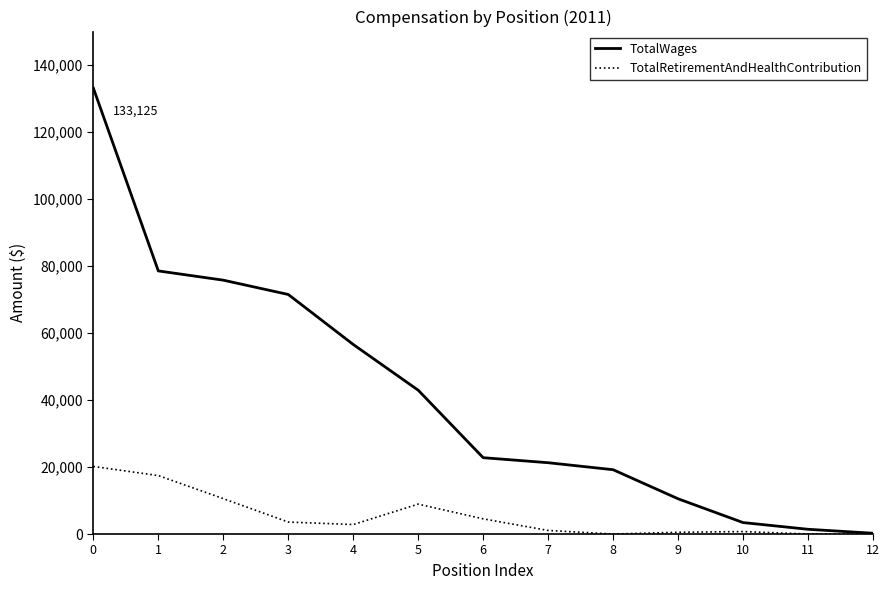

Which series has the largest total across all categories?

TotalWages